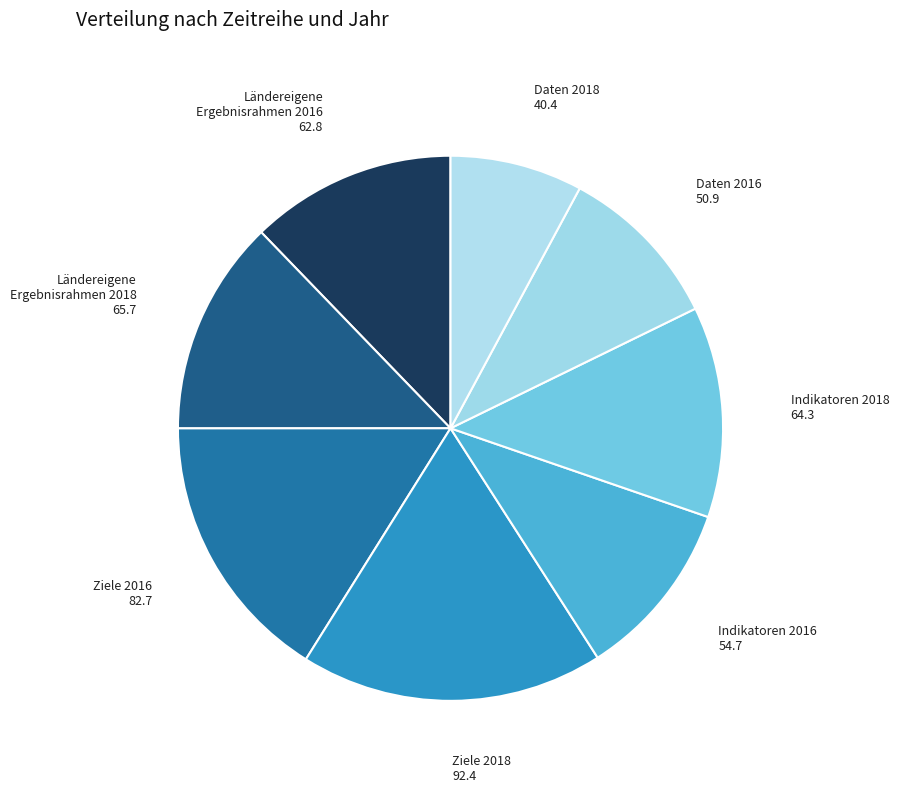

Count the number of slices in the pie.

8